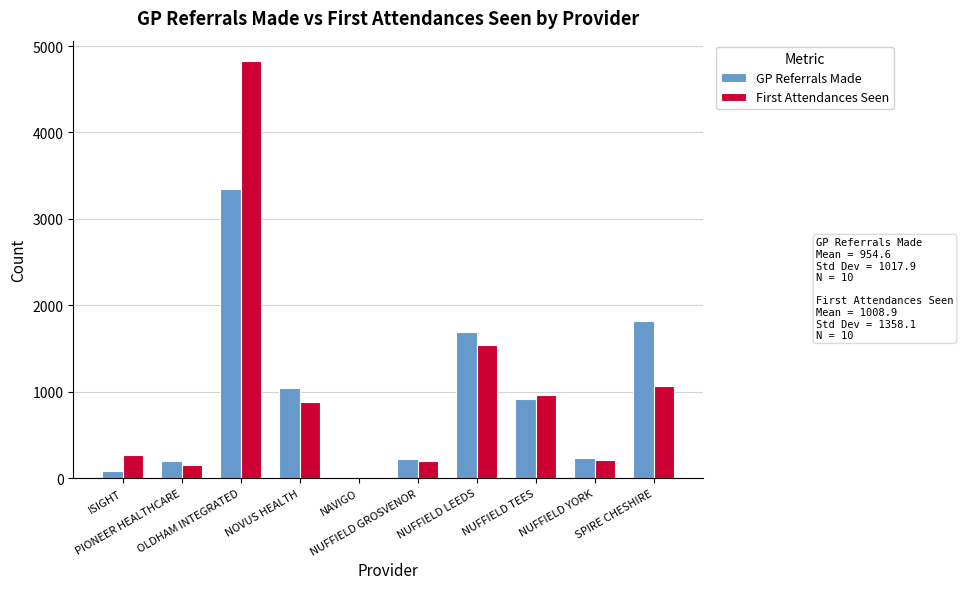

How many groups of bars are there?

10